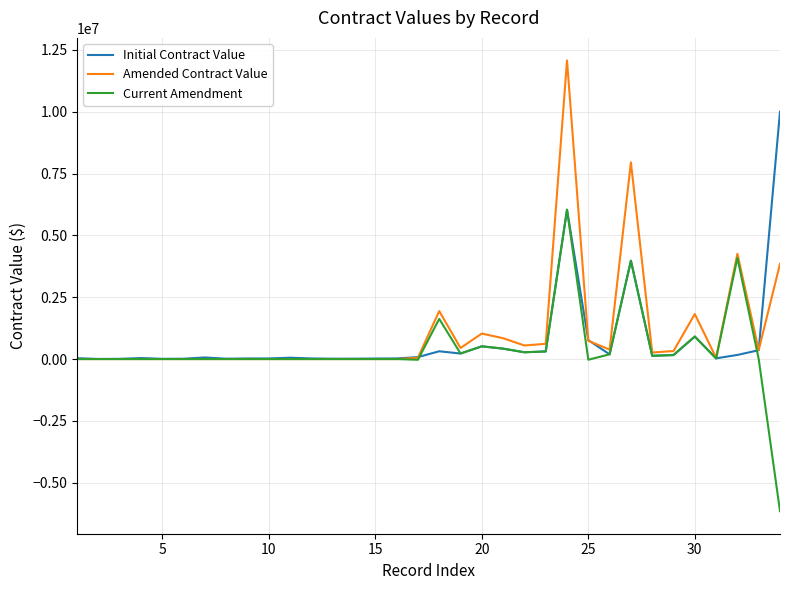

Rank the series by their maximum value, from highest to lowest.

Amended Contract Value, Initial Contract Value, Current Amendment